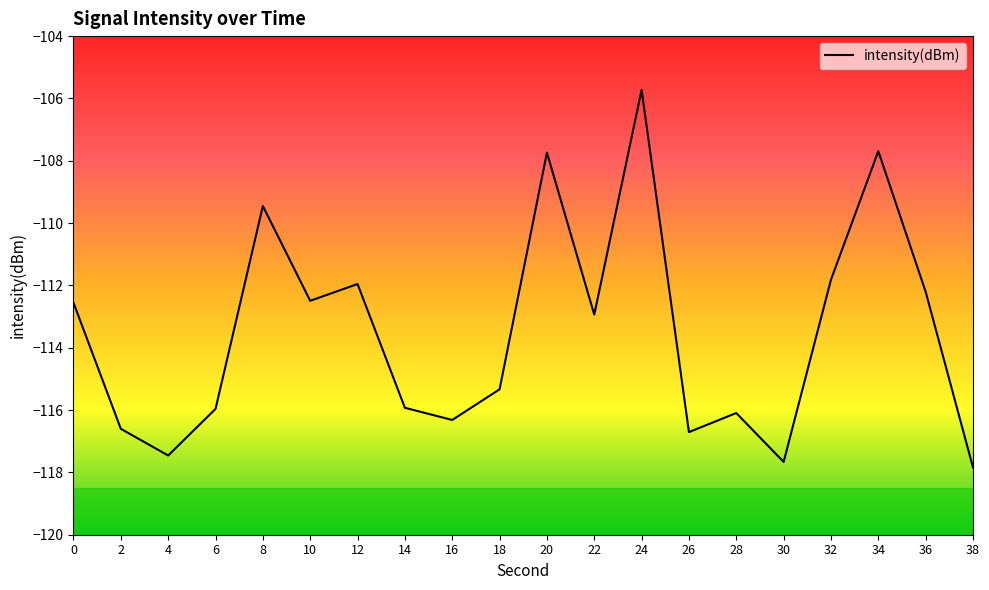

What is the greatest value displayed?

-105.7